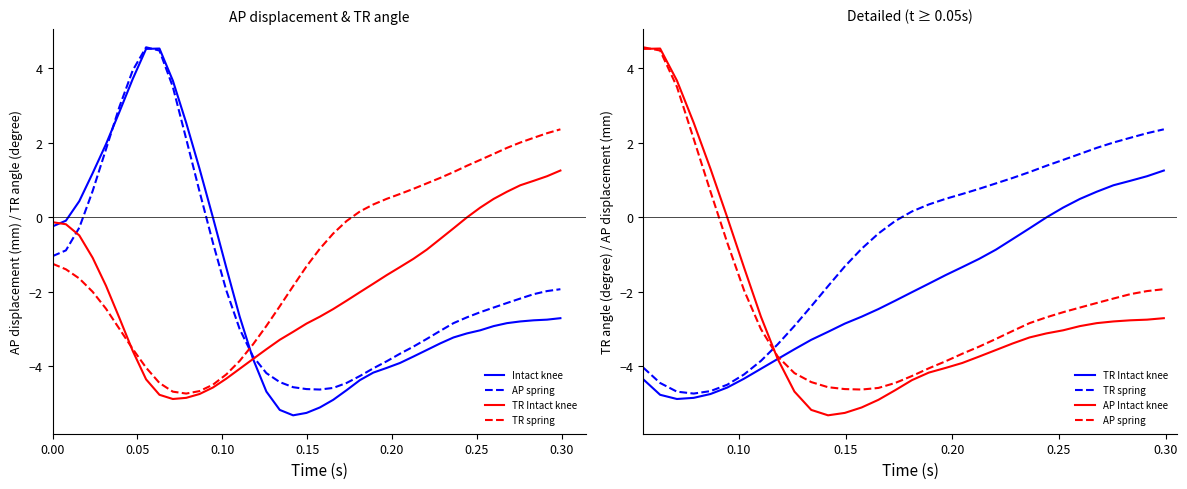

What are all the series names shown in the legend?

ap_intact, ap_spring, tr_intact, tr_spring